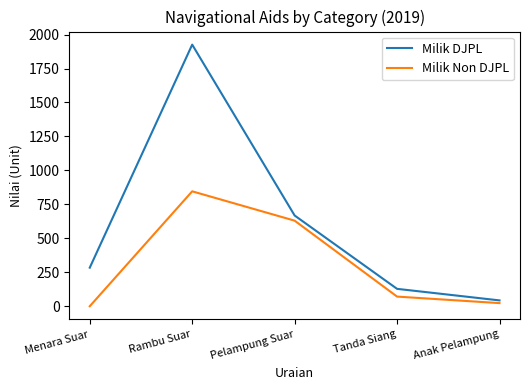

Which label corresponds to the largest value in the chart?

Rambu Suar